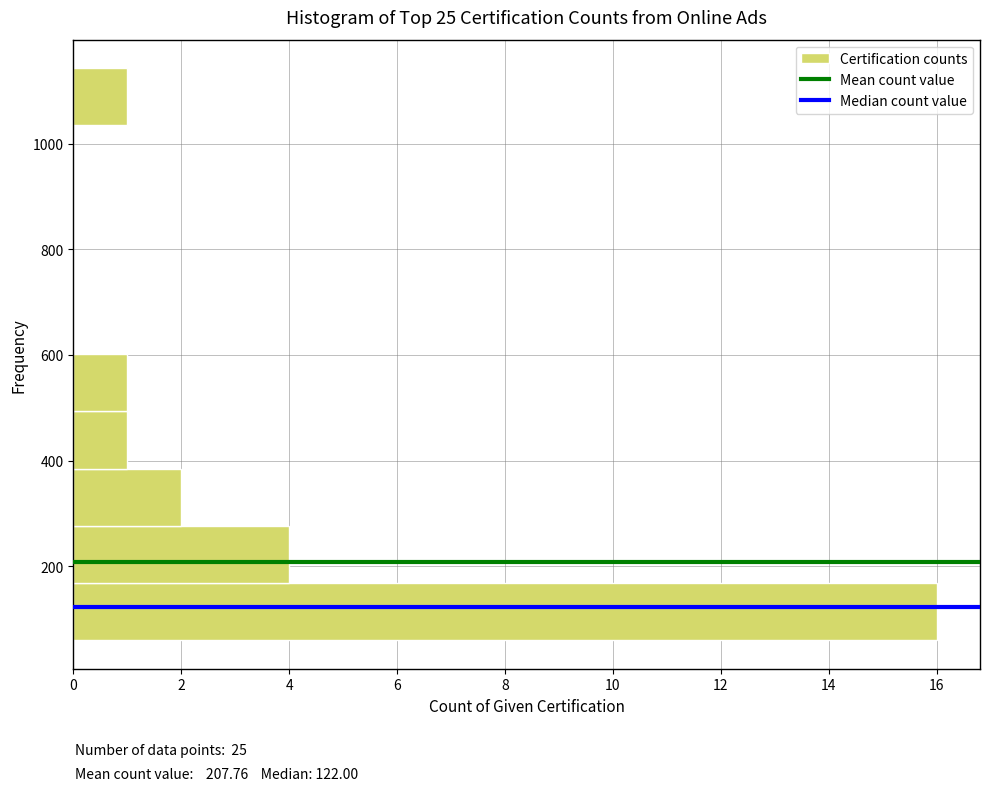

Reading bottom to top, list every bar in this chart as the range it spans on the y-axis followed by its length. Neither the bar edges nor the lengths are printed on the chart, so give them approximately, as read against the axes.

60 to 160: 16
160 to 280: 4
280 to 380: 2
380 to 500: 1
500 to 600: 1
600 to 700: 0
700 to 820: 0
820 to 920: 0
920 to 1040: 0
1040 to 1140: 1